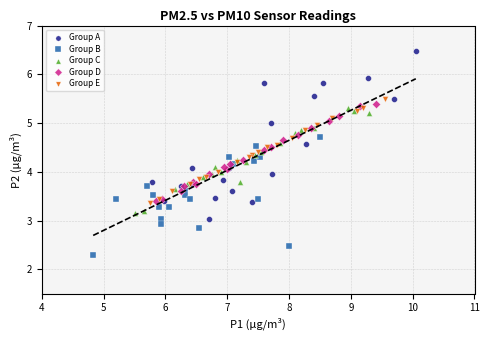

Which series has the widest spread of Y values?

Group A